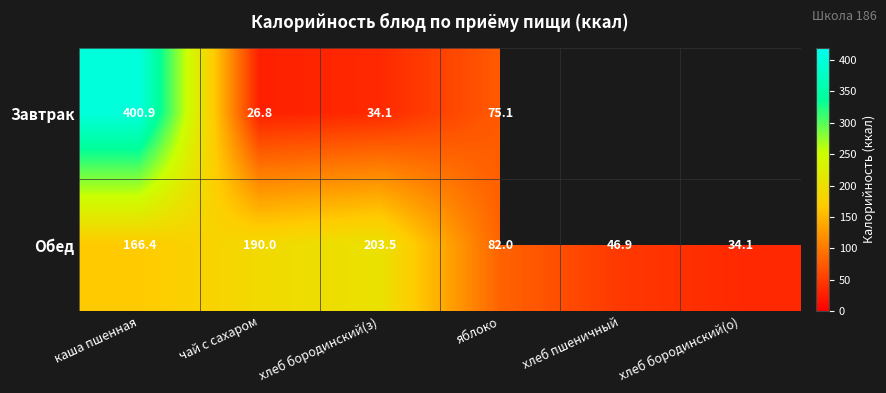

What is the total value across all series at яблоко?

157.1